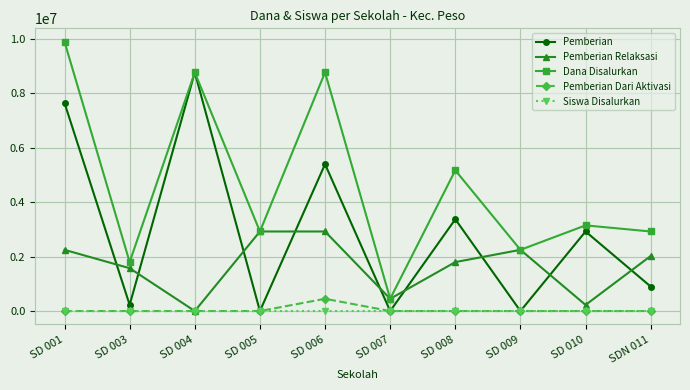

What is the difference between the highest and lowest values at SD 003?

1800000